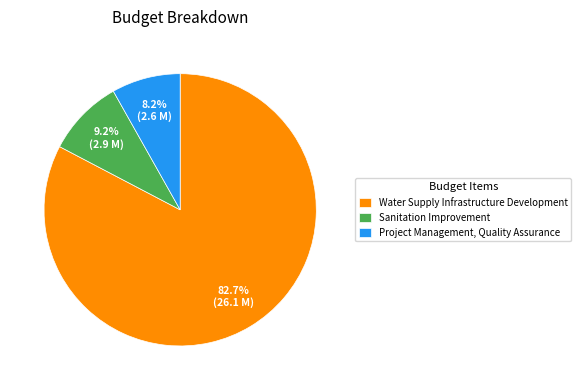

Count the number of slices in the pie.

3